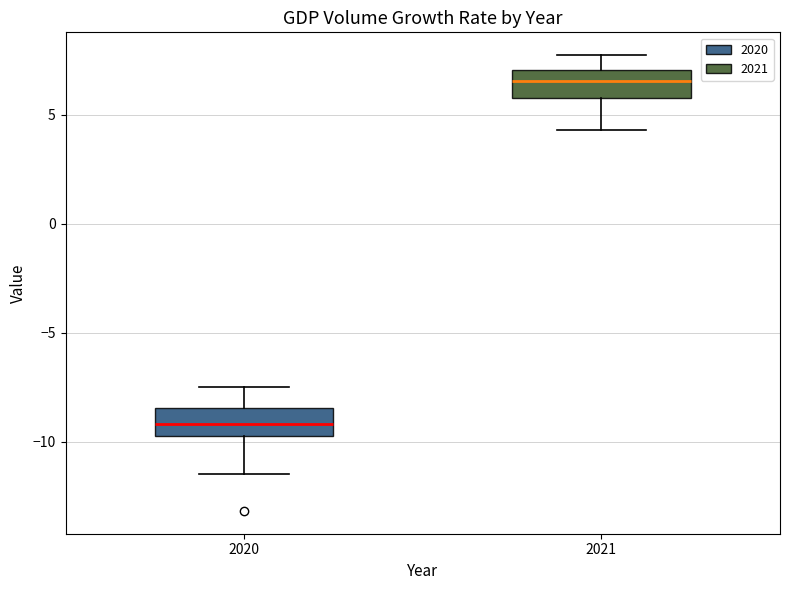

Reading left to right, read every box against the y-axis: the position of its median line, the range the box covers, and the ends of its whiskers. The values are not printed on the chart, so give them approximately, as read against the axis.

2020: median -9.0, box -9.5 to -8.5, whiskers -11.5 to -7.5
2021: median 6.5, box 6.0 to 7.0, whiskers 4.5 to 7.5